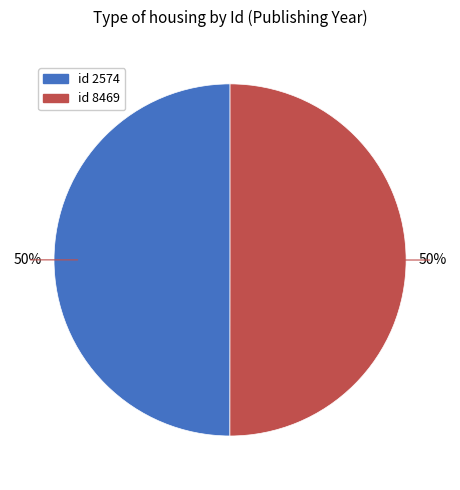

To the nearest percent, what is the average slice percentage?

50%